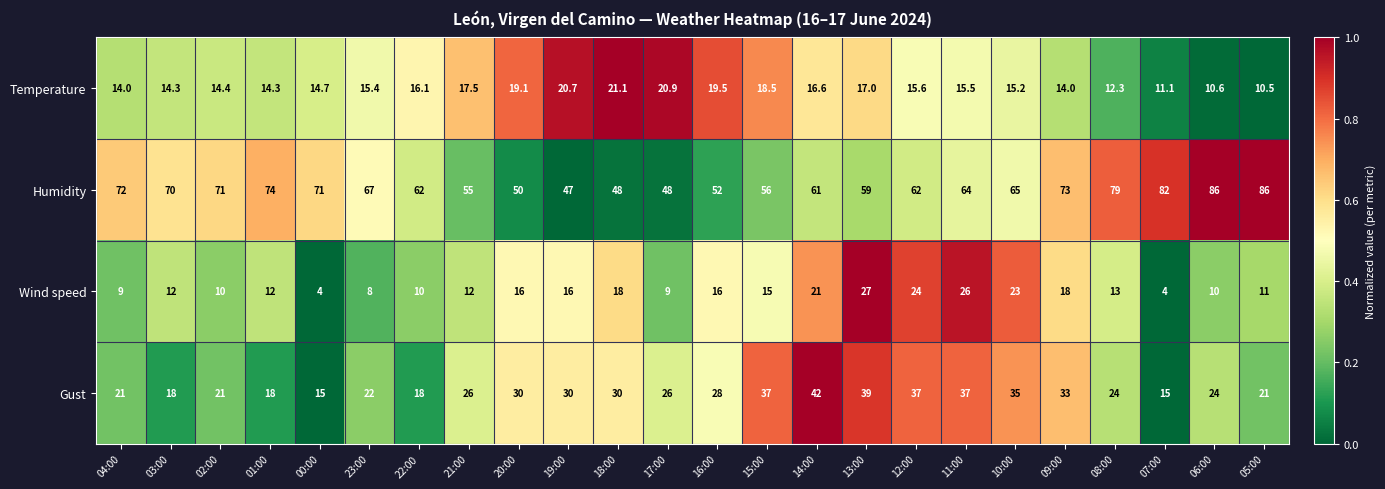

What is the approximate value of Temperature at 01:00?

14.3